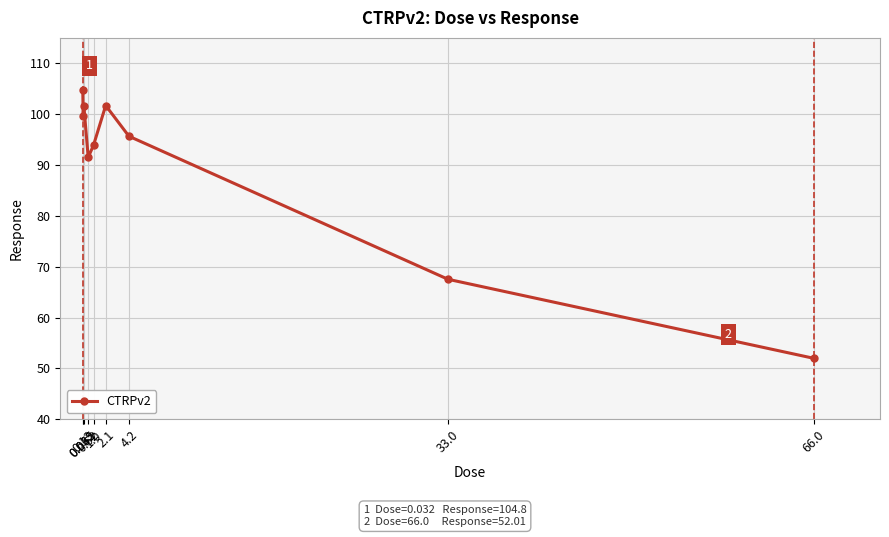

What is the label of the 9th point from the right?

0.032